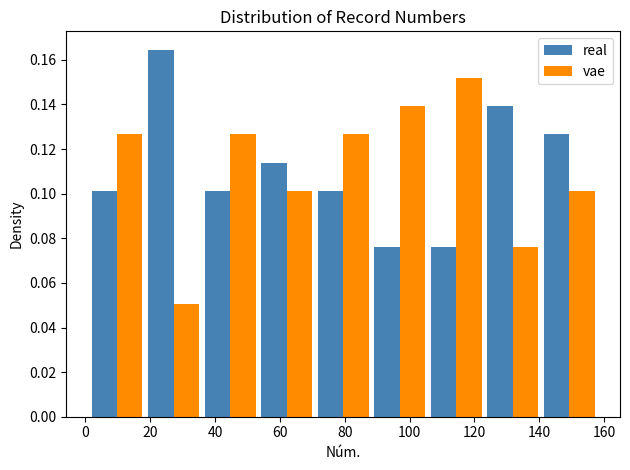

In the real series, which range on the x-axis has the tallest bar?

18 to 36